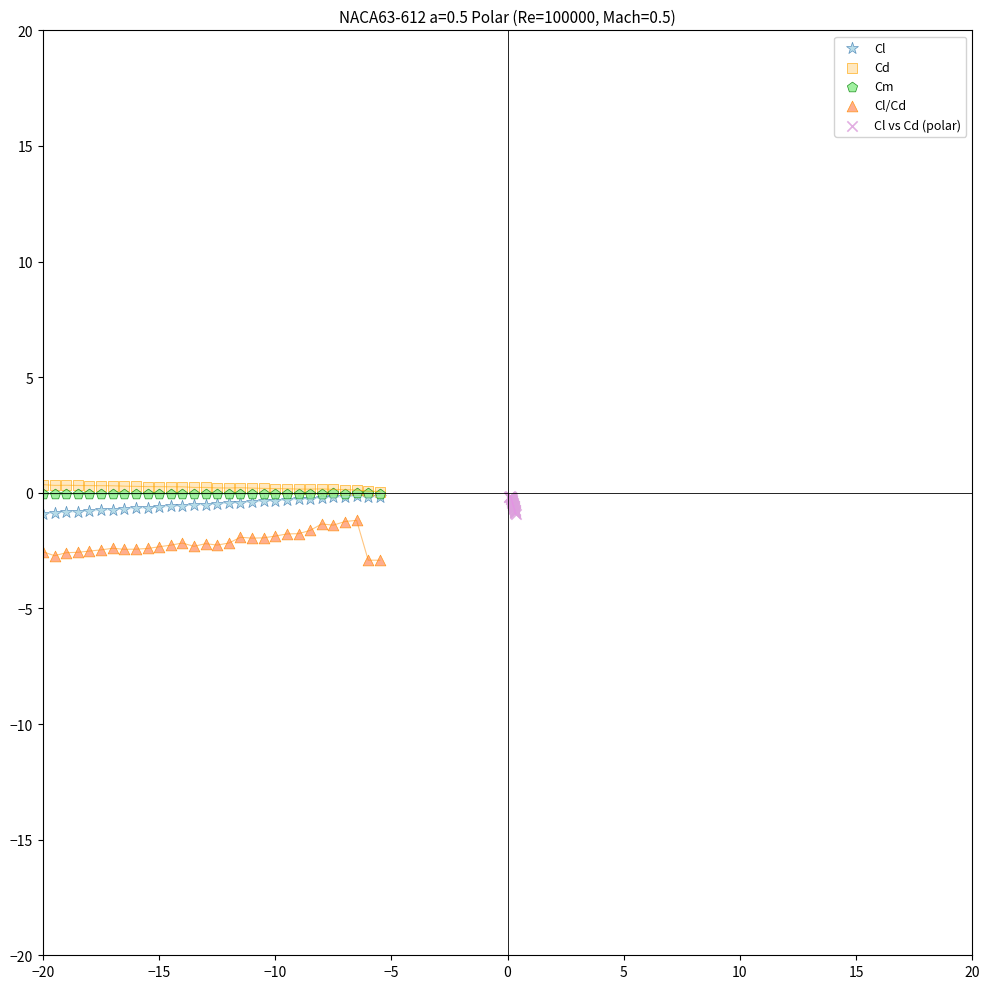

Which series has the largest Y range (max minus min)?

Cl/Cd